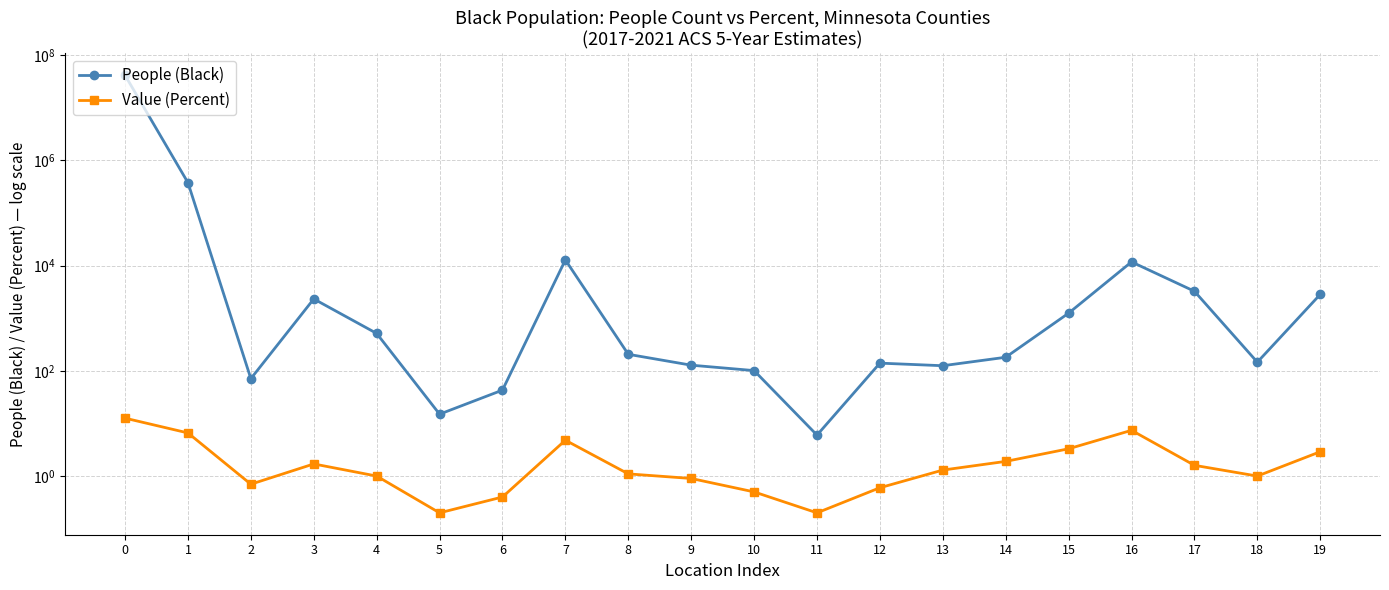

What are all the series names shown in the legend?

People (Black), Value (Percent)